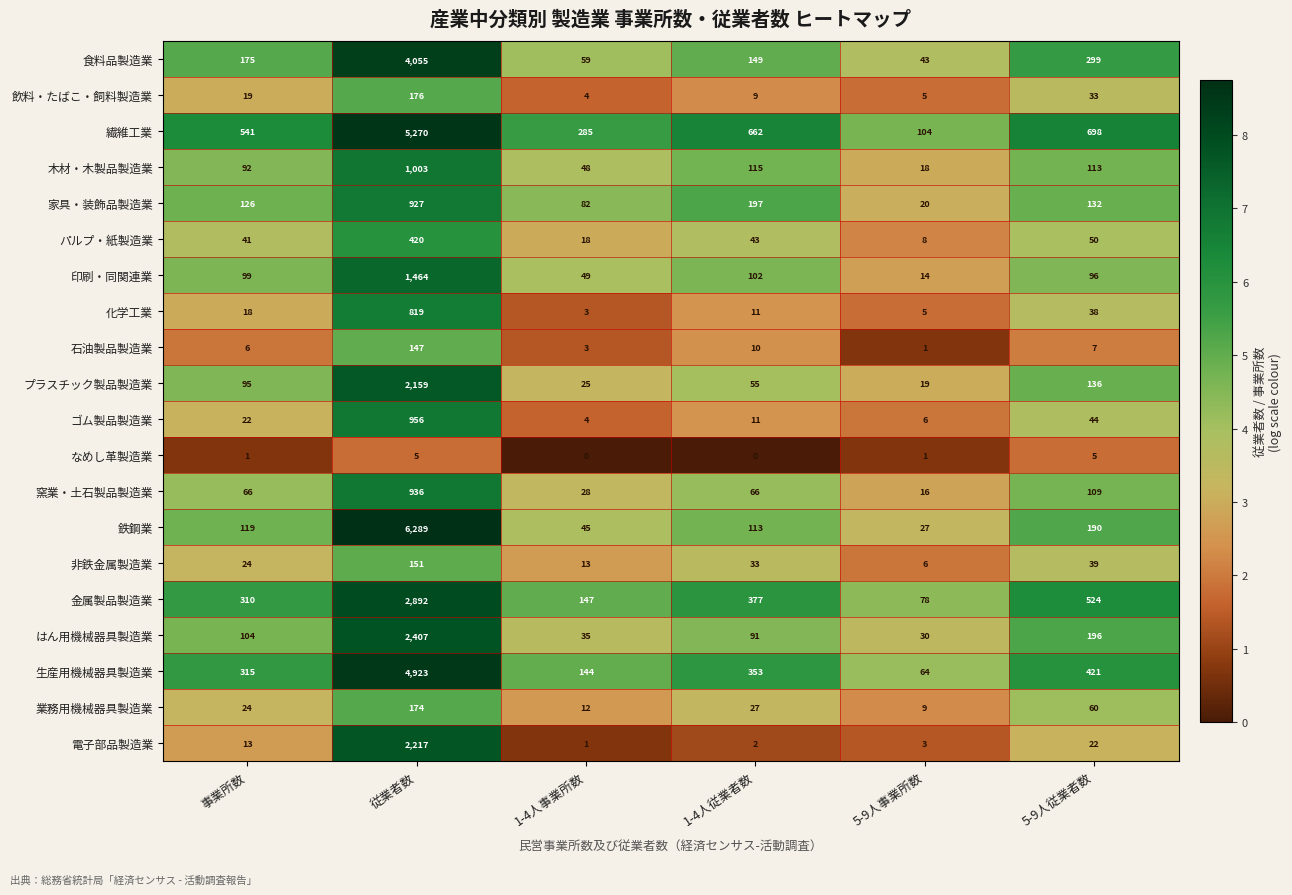

What value does the はん用機械器具製造業 series have at 事業所数?

104